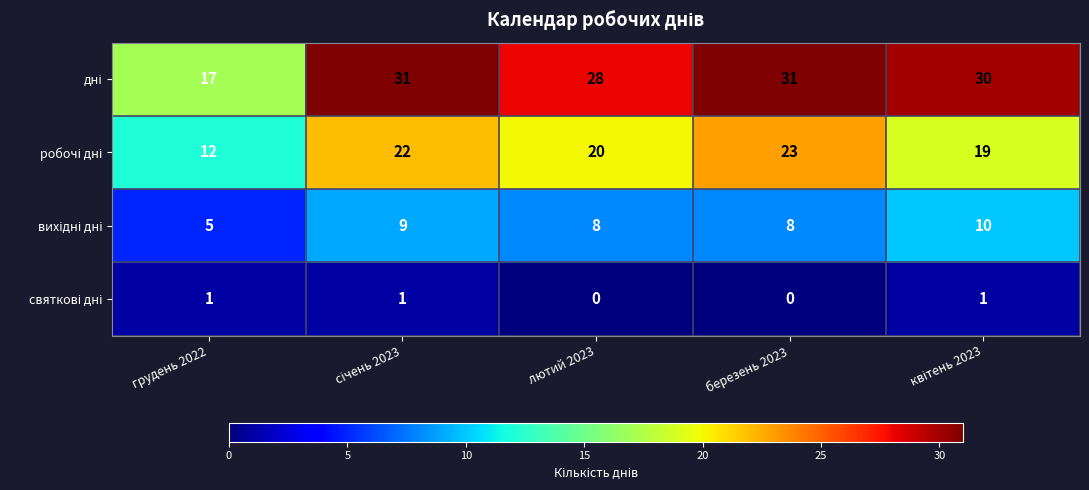

At how many categories does at least one series exceed 10?

5